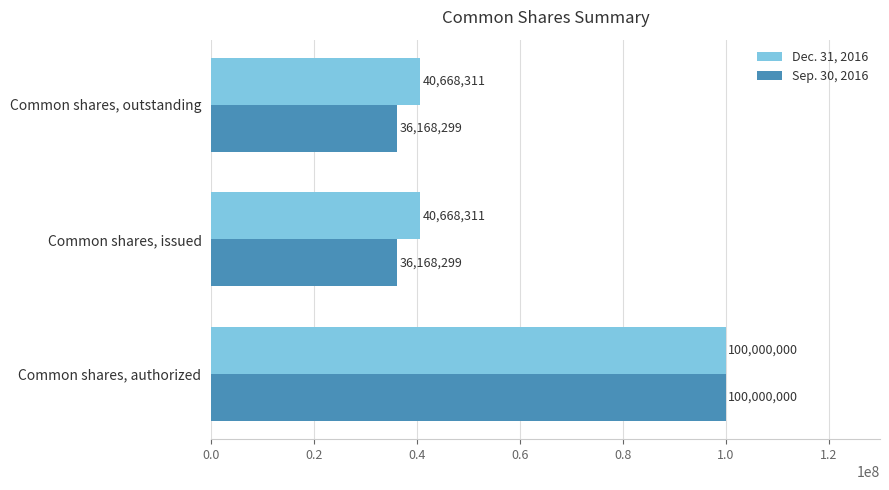

Count the Sep. 30, 2016 values in the range 36168299 to 100000000.

3